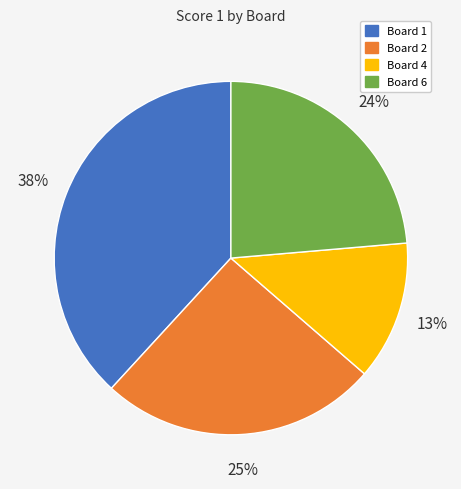

Which category has the biggest portion of the pie?

Board 1